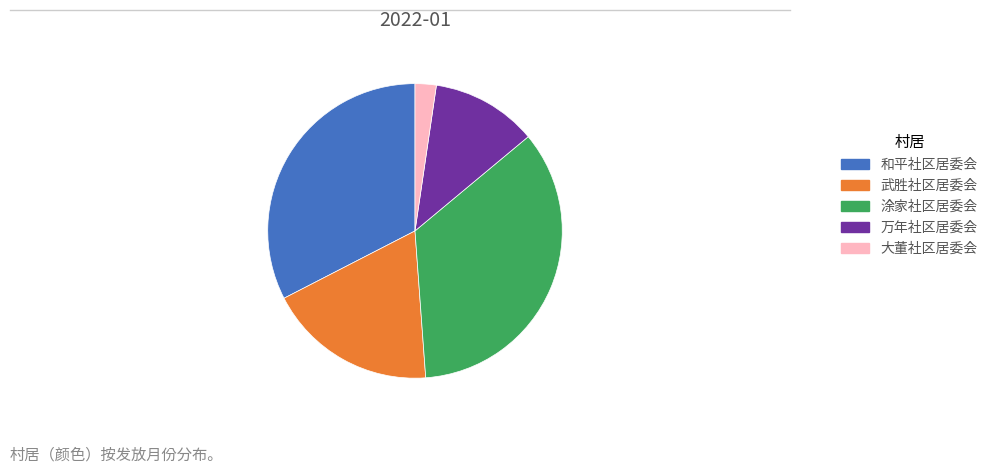

How many segments does this pie chart have?

5